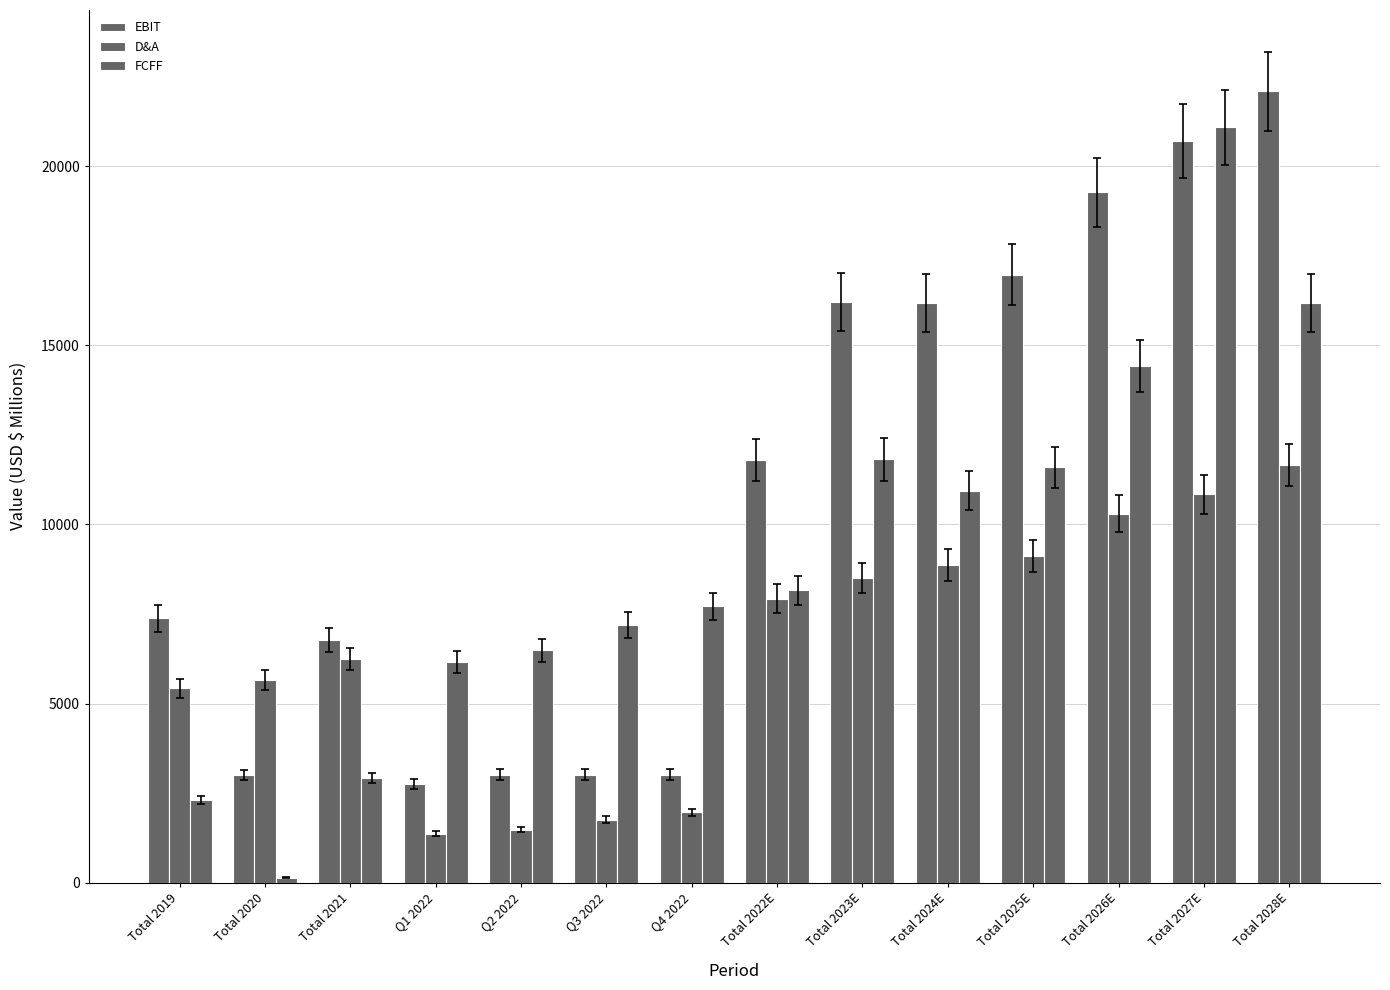

How many bars are there in total?

42